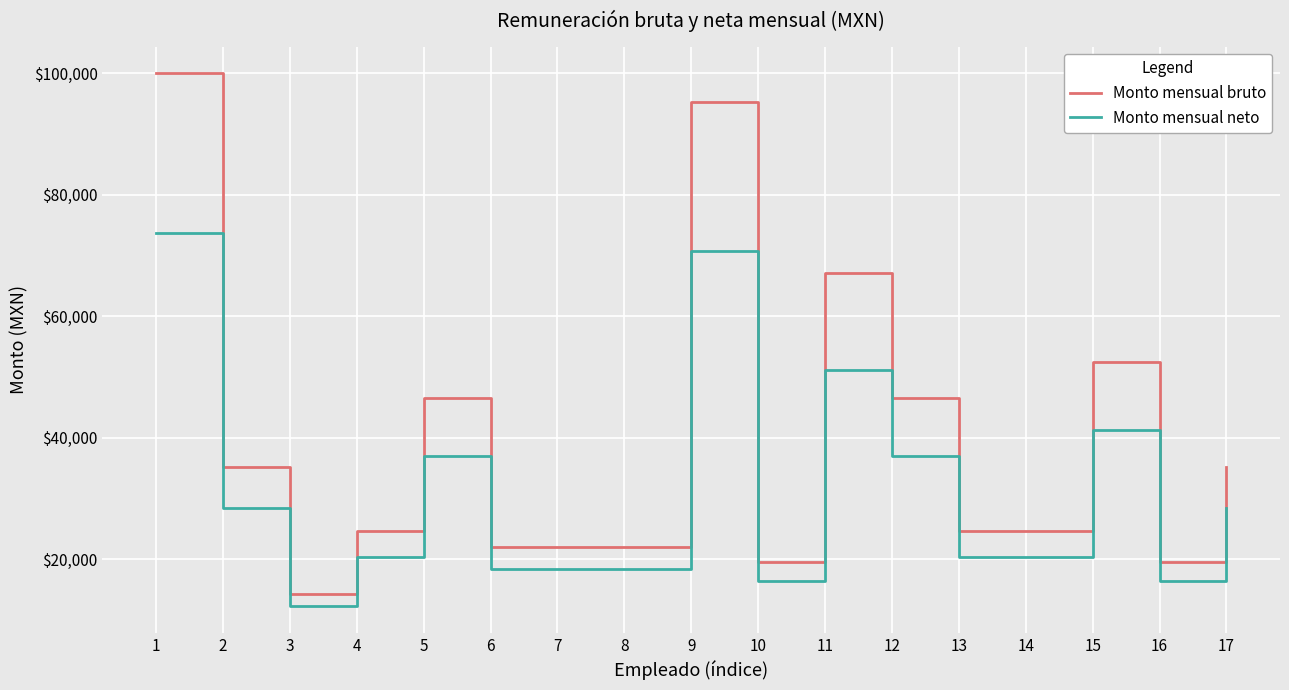

Count the number of categories in the chart.

17